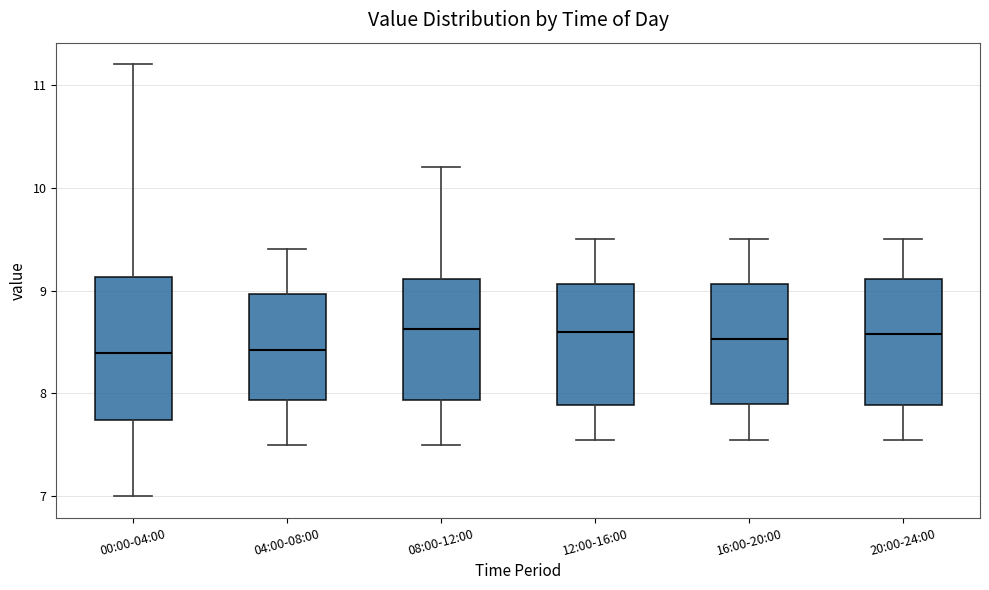

Reading left to right, read every box against the y-axis: the position of its median line, the range the box covers, and the ends of its whiskers. The values are not printed on the chart, so give them approximately, as read against the axis.

00:00-04:00: median 8.4, box 7.7 to 9.1, whiskers 7.0 to 11.2
04:00-08:00: median 8.4, box 7.9 to 9.0, whiskers 7.5 to 9.4
08:00-12:00: median 8.6, box 7.9 to 9.1, whiskers 7.5 to 10.2
12:00-16:00: median 8.6, box 7.9 to 9.1, whiskers 7.6 to 9.5
16:00-20:00: median 8.5, box 7.9 to 9.1, whiskers 7.6 to 9.5
20:00-24:00: median 8.6, box 7.9 to 9.1, whiskers 7.6 to 9.5